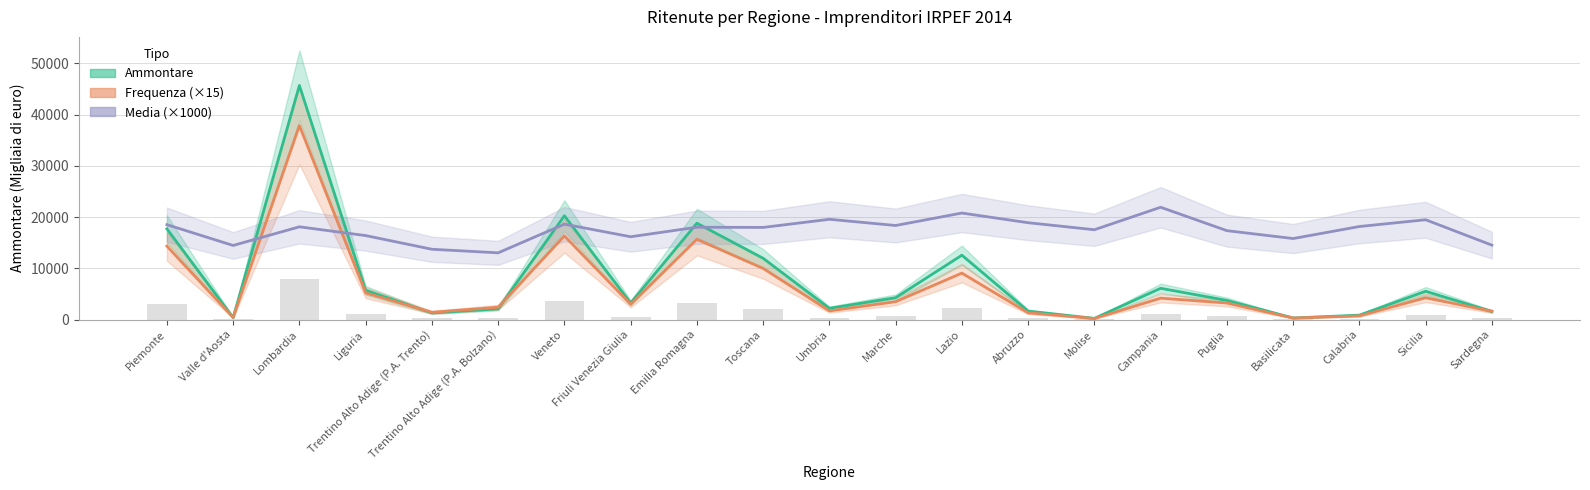

At how many categories does at least one series exceed 36272?

1